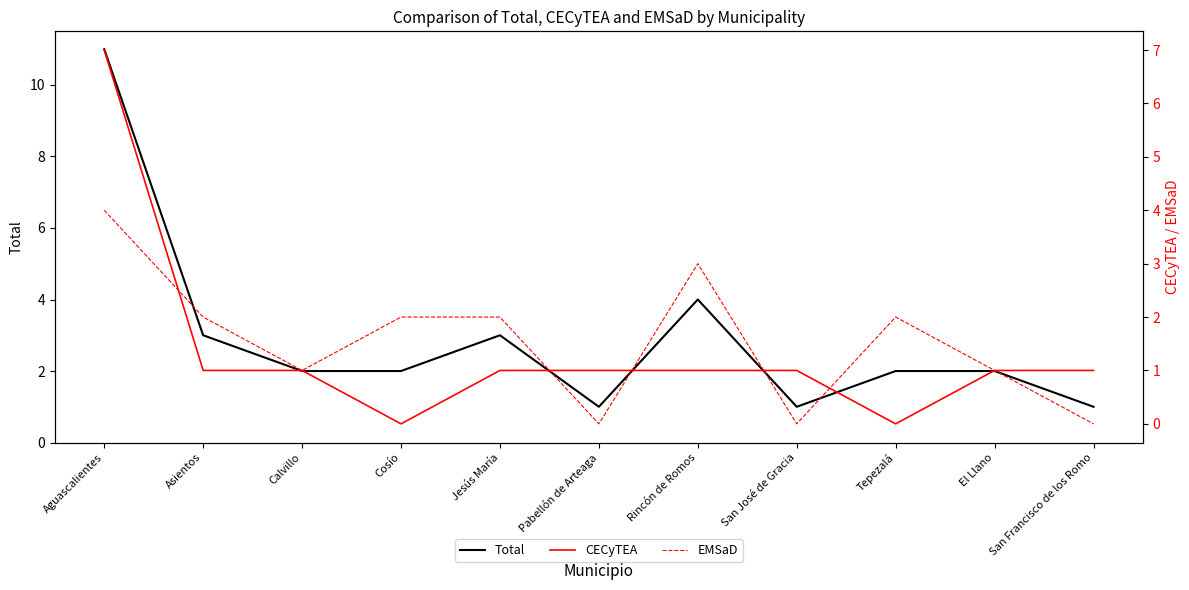

Is this an area chart (filled region under the line)?

No